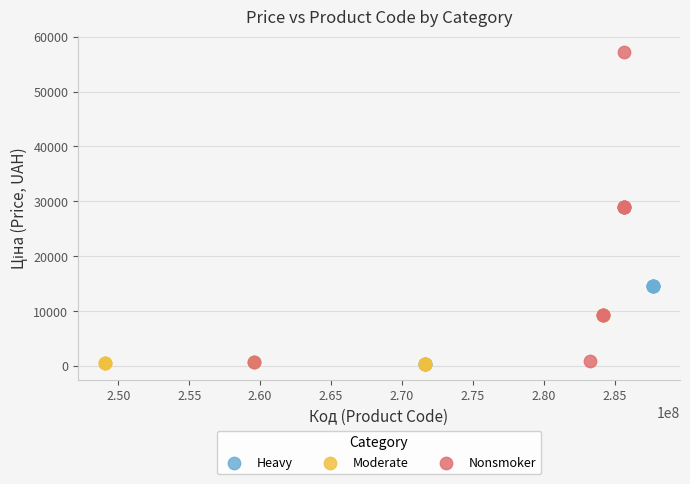

Which series contains the highest Y value?

Nonsmoker